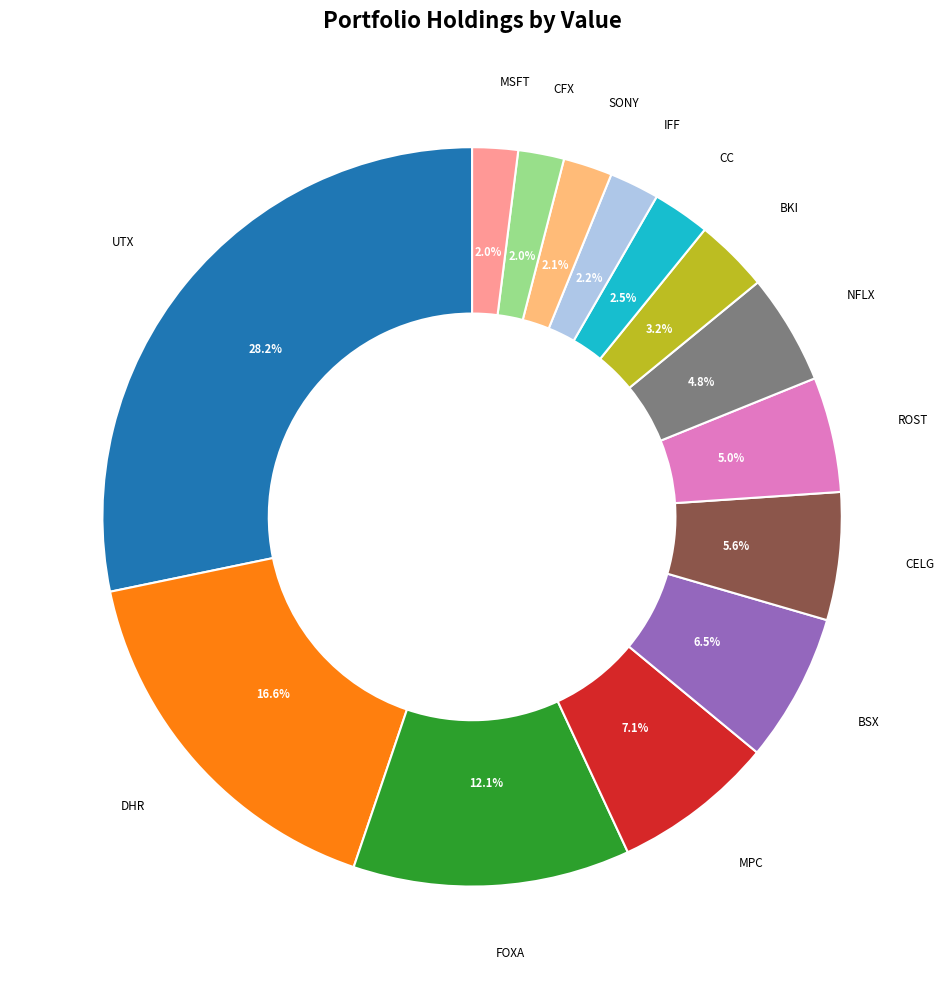

How much of the chart is everything except UTX?

71.8%